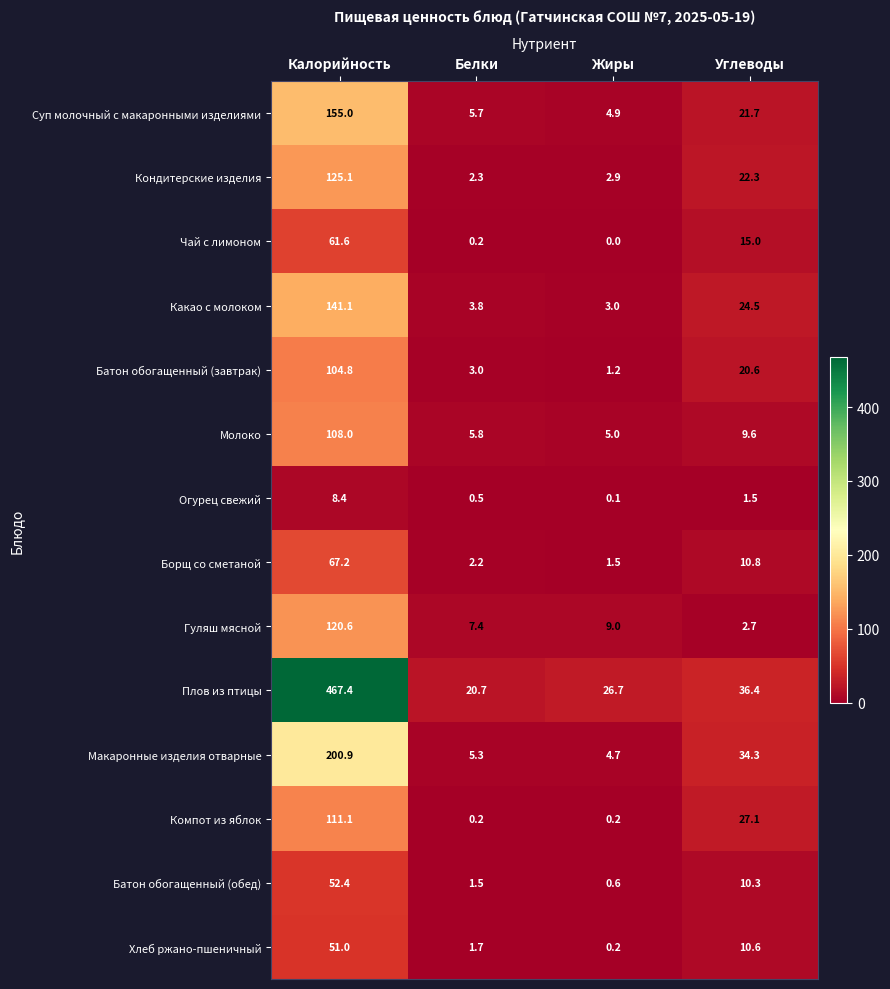

Which series has the largest total across all categories?

Плов из птицы